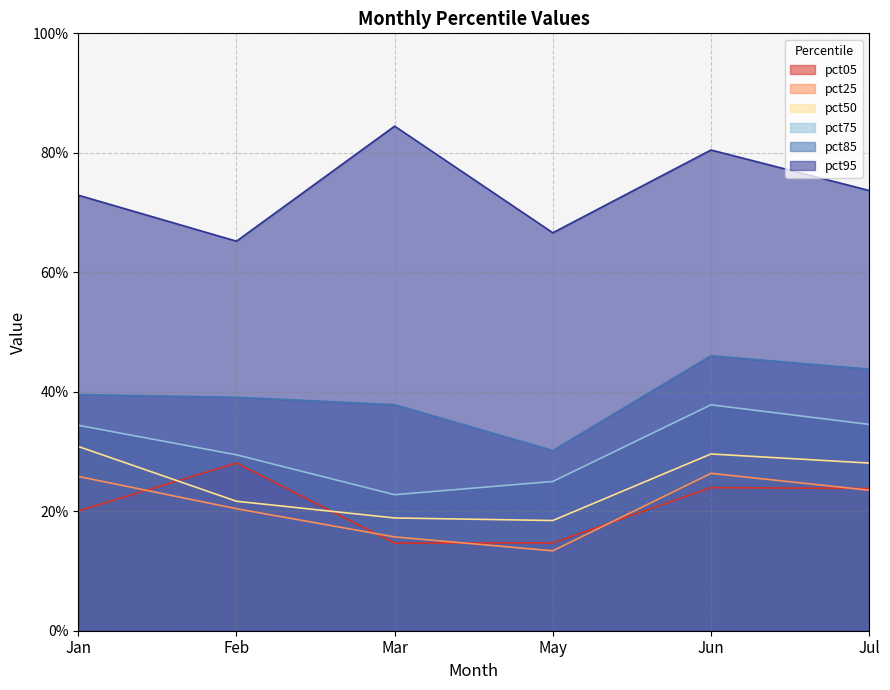

The value of pct85 at Feb is 0.4. True or false?

True